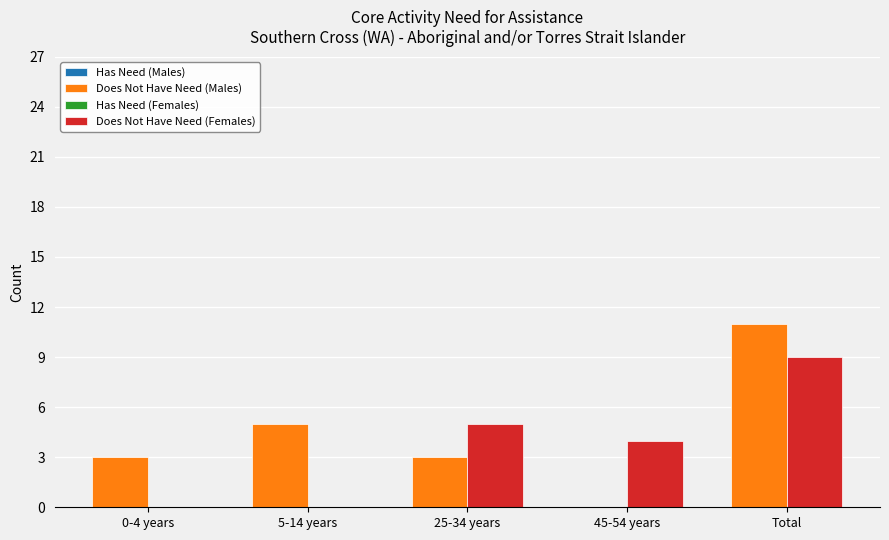

What is the highest value of the Does Not Have Need (Females) series?

9